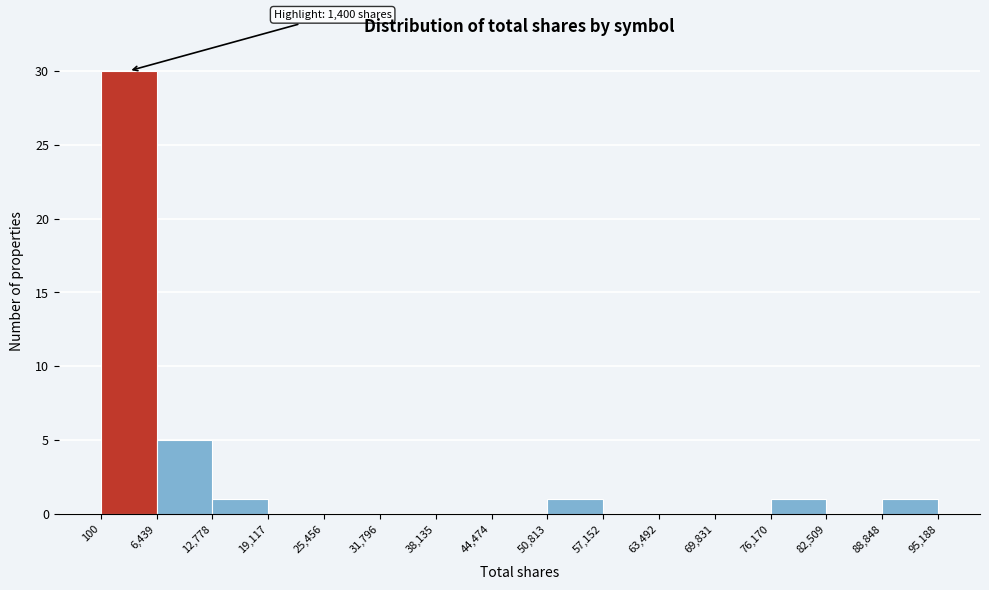

Which range on the x-axis has the tallest bar?

100 to 6,439